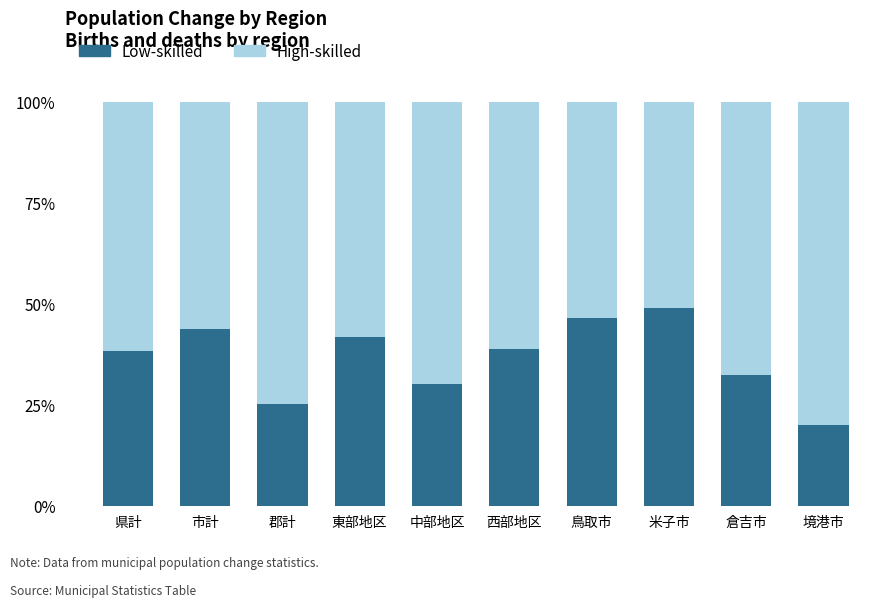

Reading left to right, what are the values for Low-skilled?

県計=38.4	市計=43.9	郡計=25.3	東部地区=41.7	中部地区=30.2	西部地区=38.9	鳥取市=46.5	米子市=49.0	倉吉市=32.4	境港市=20.0